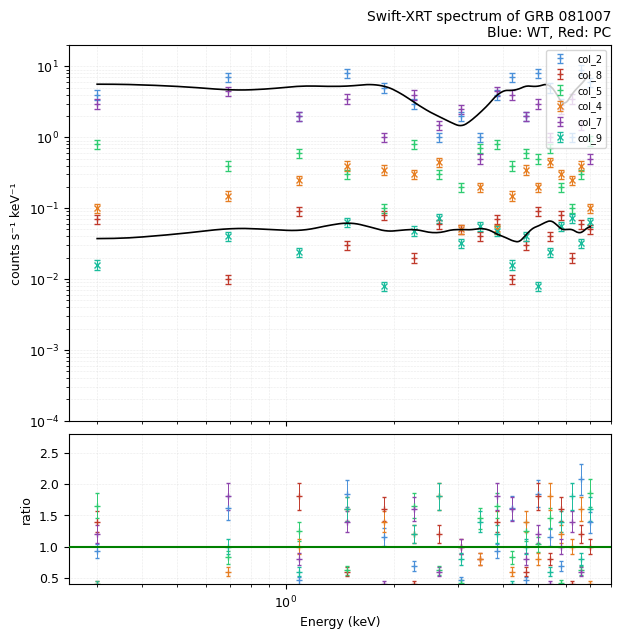

What is the total value across all series at 7?

3.3